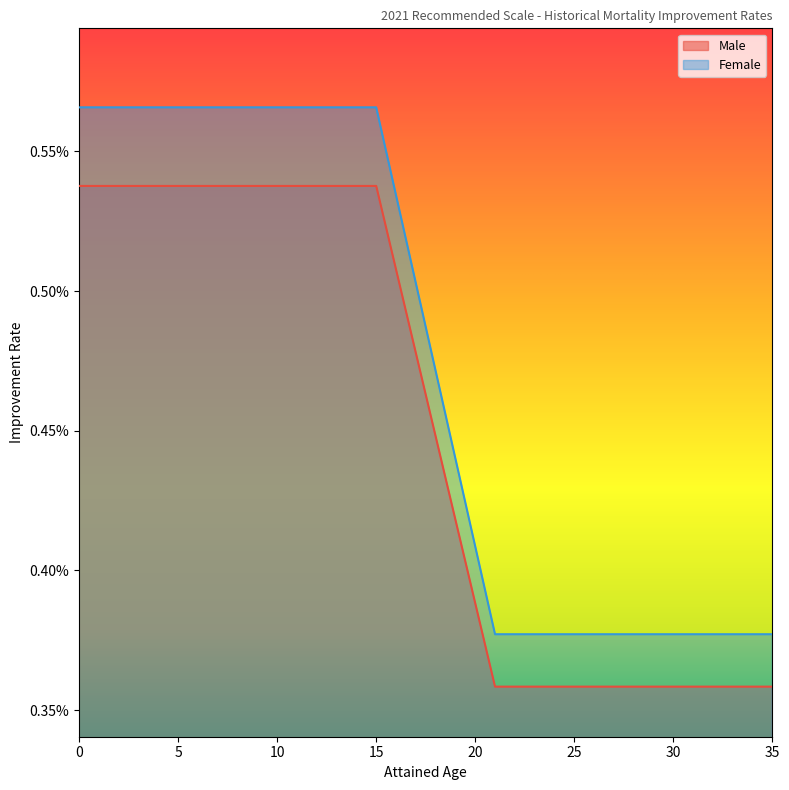

True or false: Female and Male cross at least once.

False